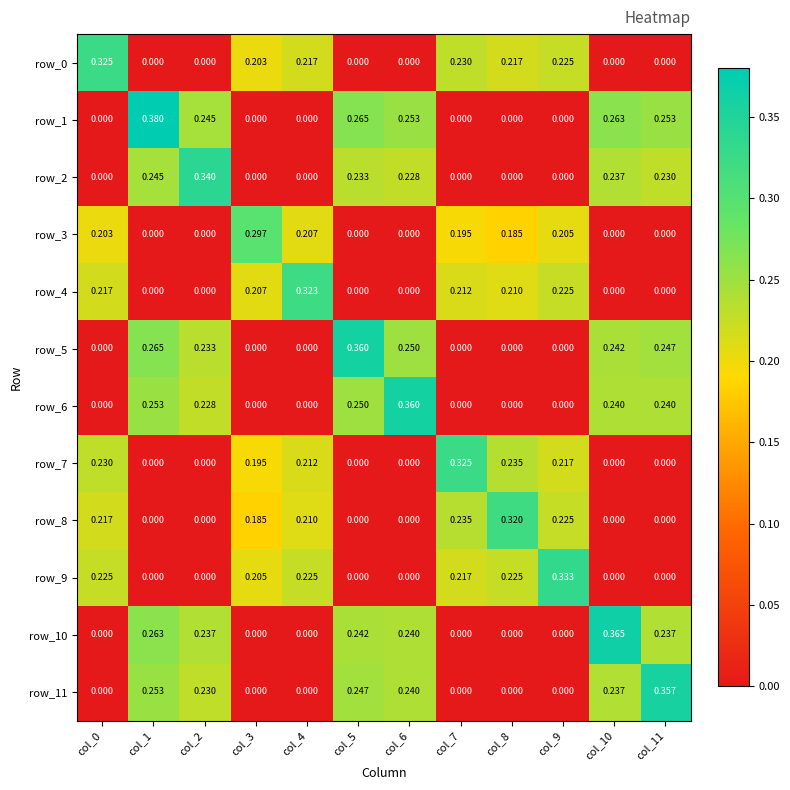

Between col_0 and col_1, which series saw the biggest shift?

row_1